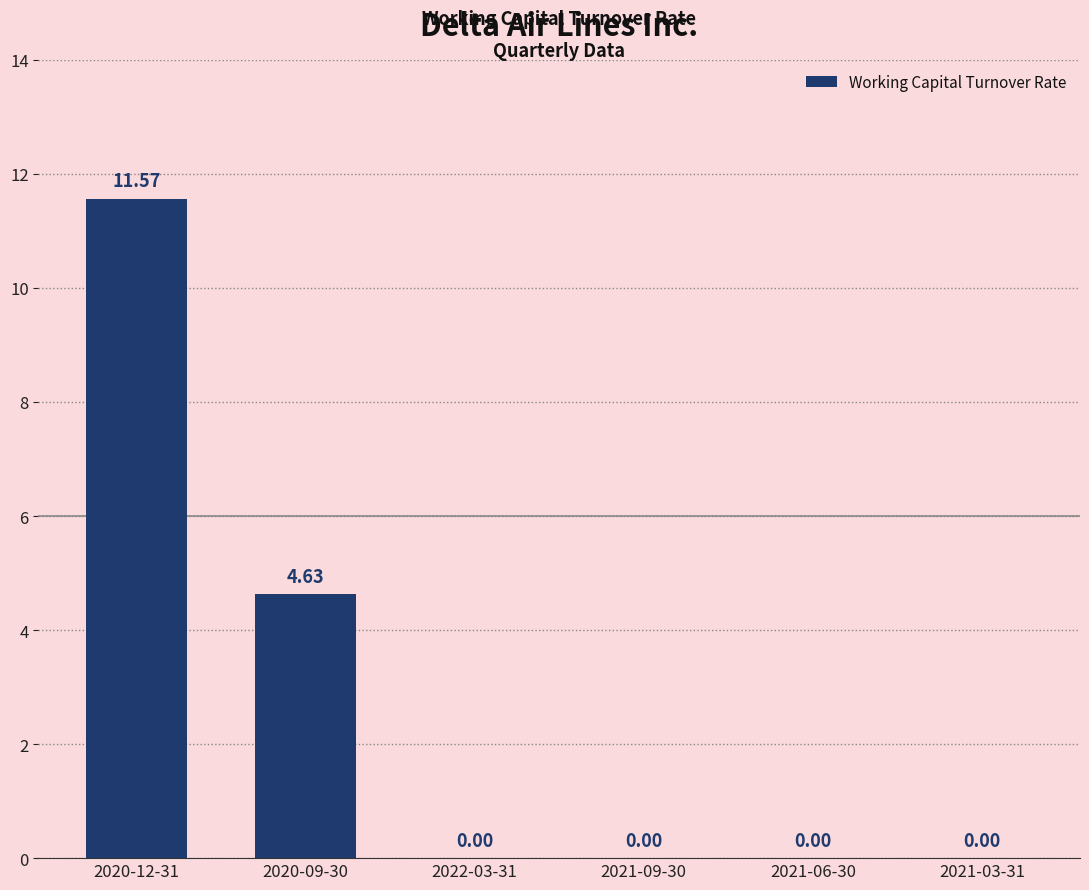

Between 2020-09-30 and 2020-12-31, which is larger?

2020-12-31